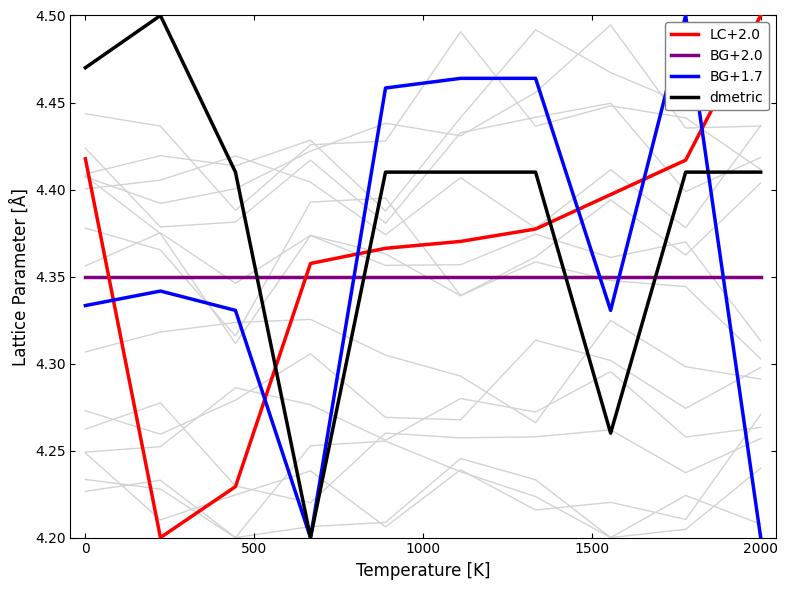

What are all the series names shown in the legend?

LC+2.0, BG+2.0, BG+1.7, dmetric